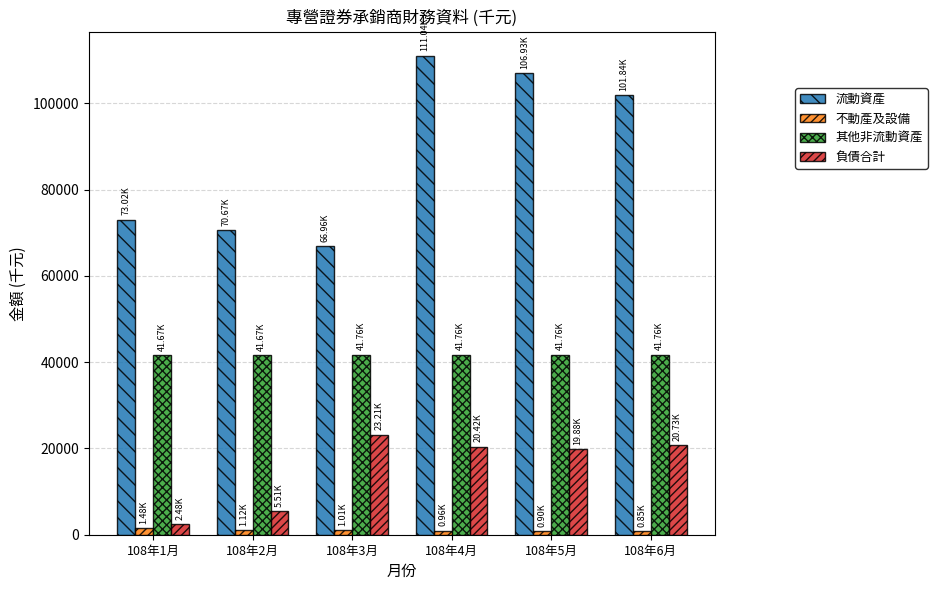

At which label does 流動資產 first exceed 101843?

108年4月